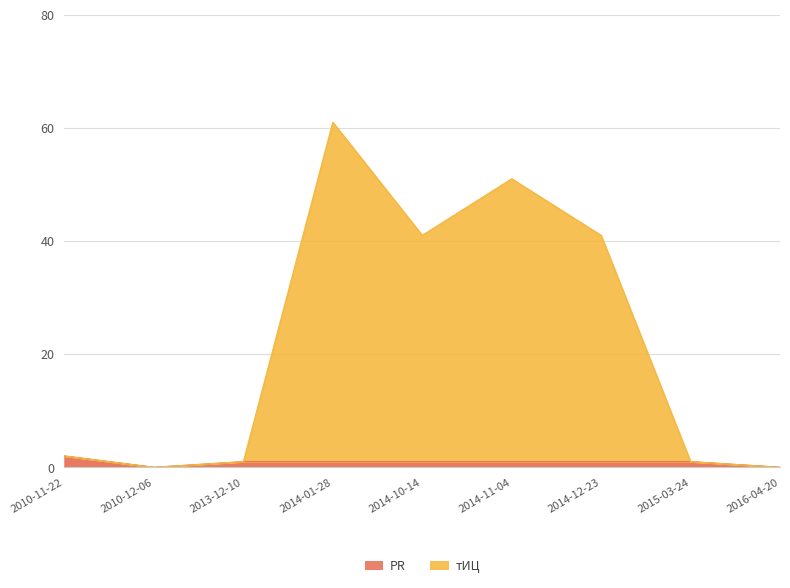

The value of тИЦ at 2013-12-10 is 1. True or false?

True